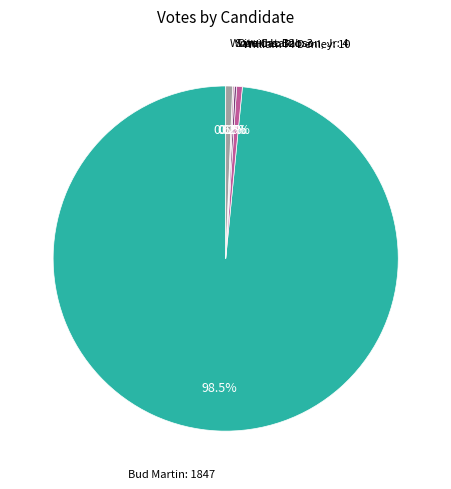

Is there a majority slice in this chart?

Yes